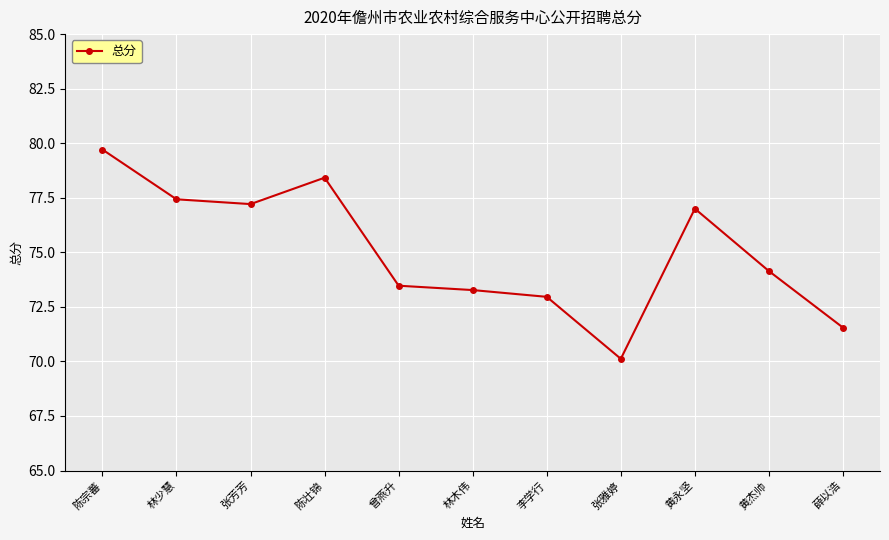

Is it true that the value at 陈壮锦 is 22.3?

False